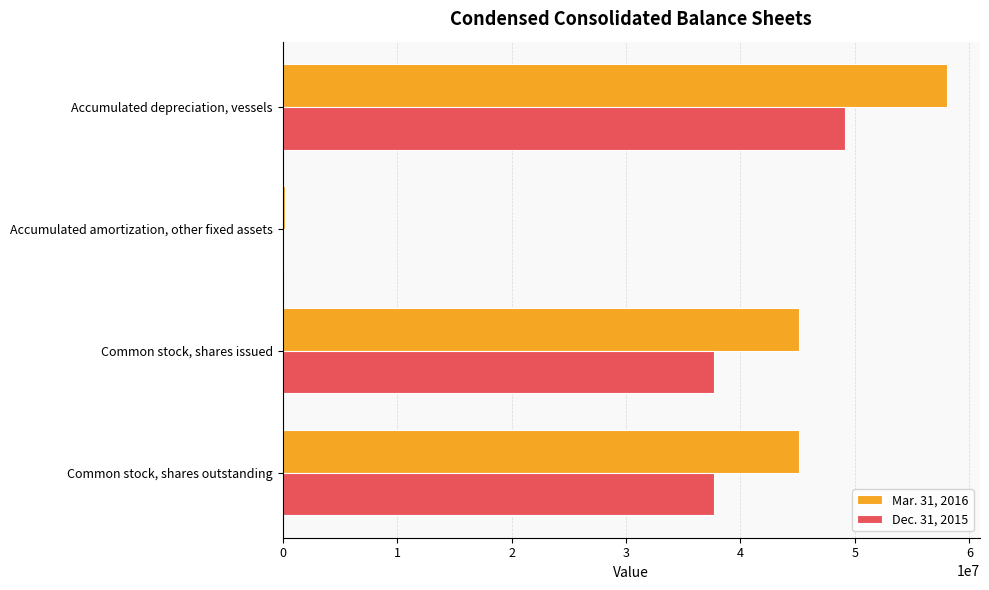

At which label does Mar. 31, 2016 reach its peak?

Accumulated depreciation, vessels